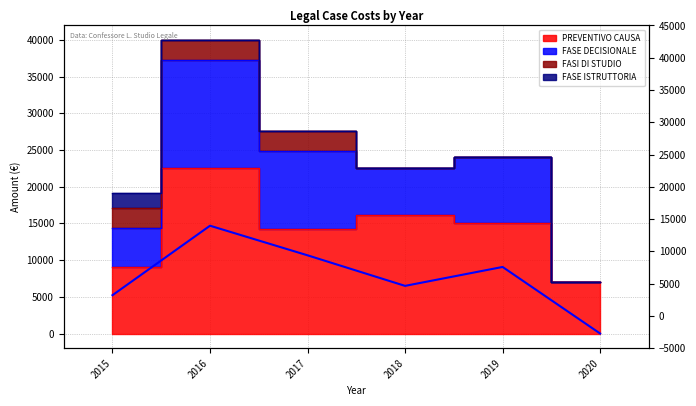

True or false: FASE DECISIONALE has more than 1 points higher than both neighbors.

True